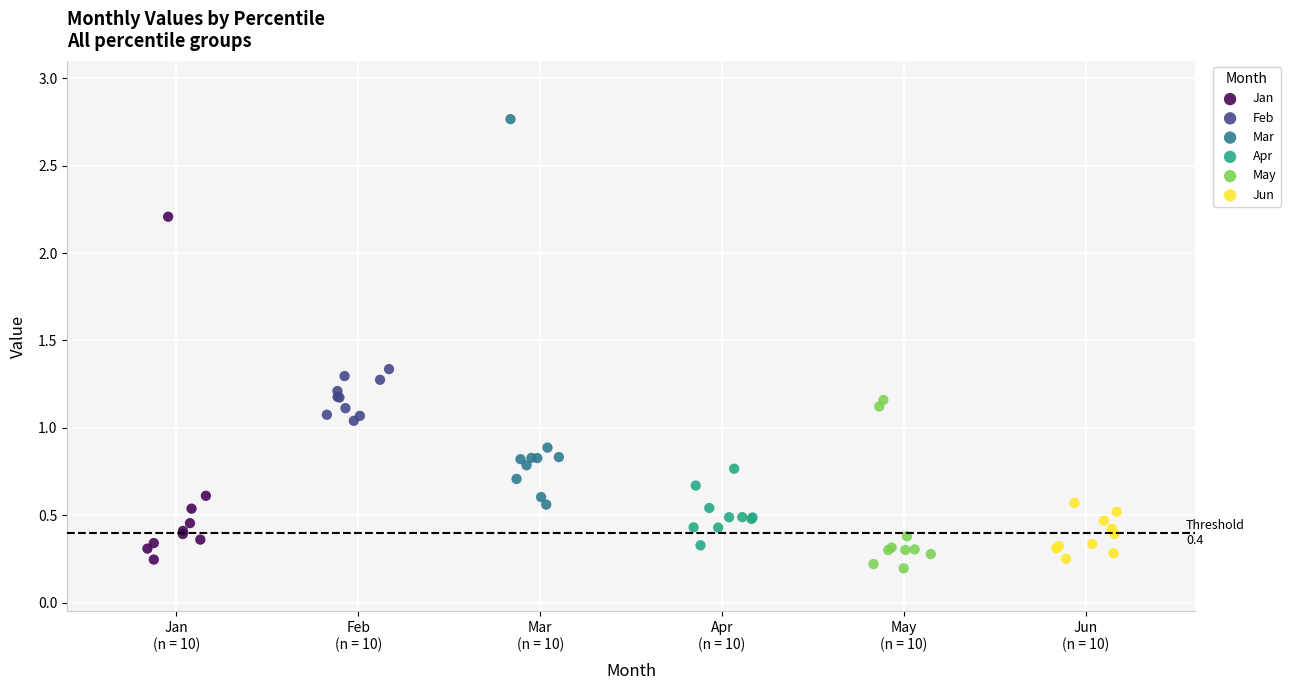

Which series contains the lowest Y value?

May